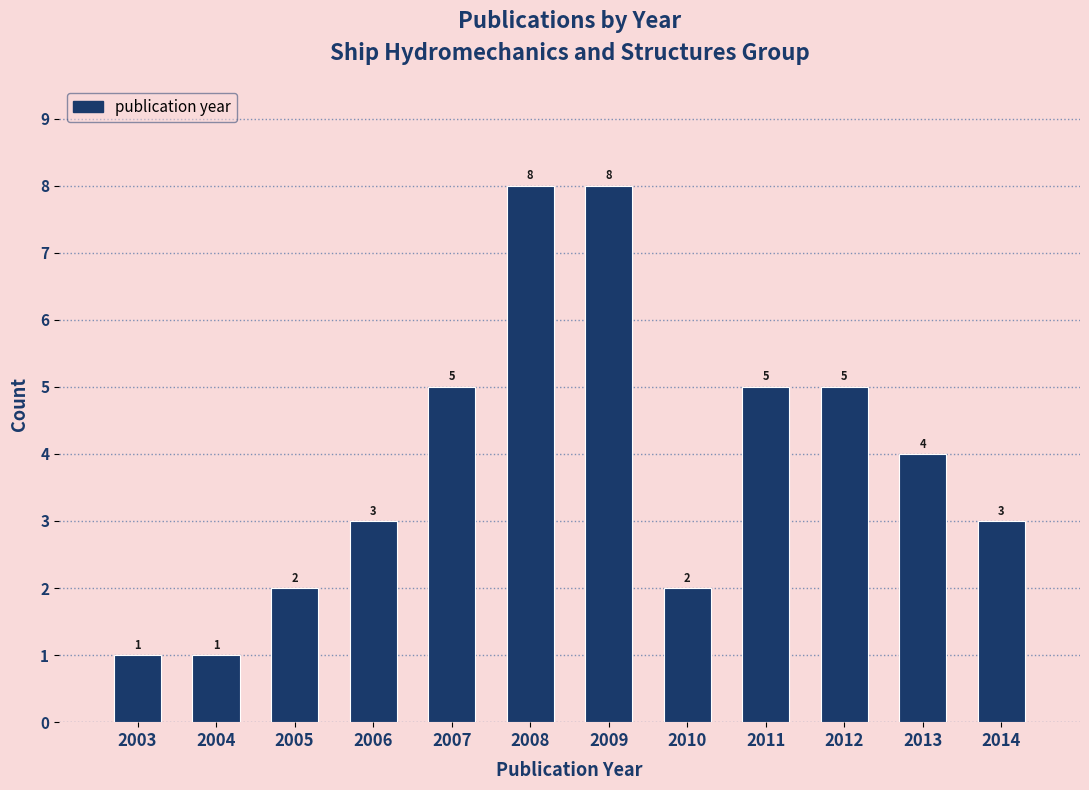

Reading left to right, extract all data points from this chart.

1	1	2	3	5	8	8	2	5	5	4	3